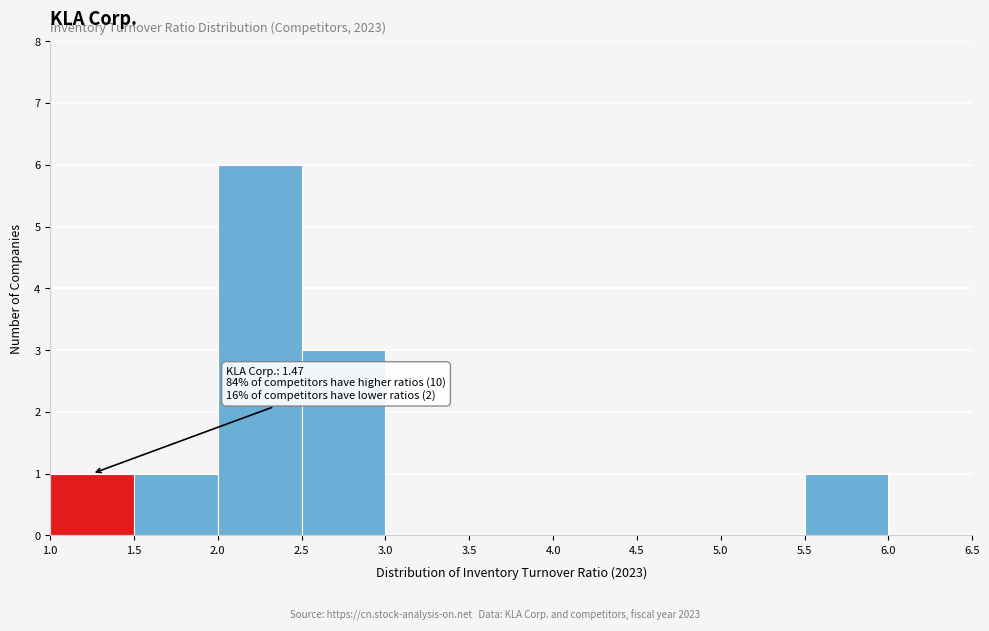

Which range on the x-axis has the tallest bar?

2.0 to 2.5